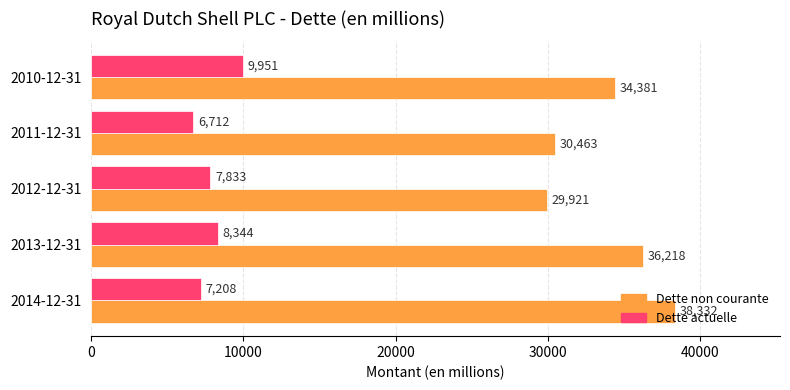

What is the sum of the Dette non courante values at 2013-12-31 and 2010-12-31?

70599